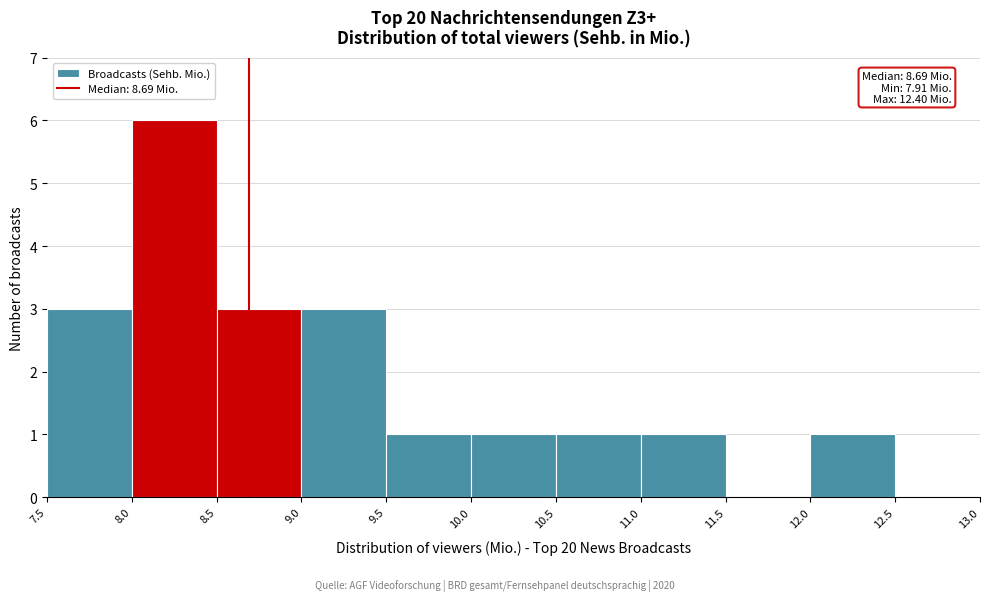

Which range on the x-axis has the tallest bar?

8.0 to 8.5